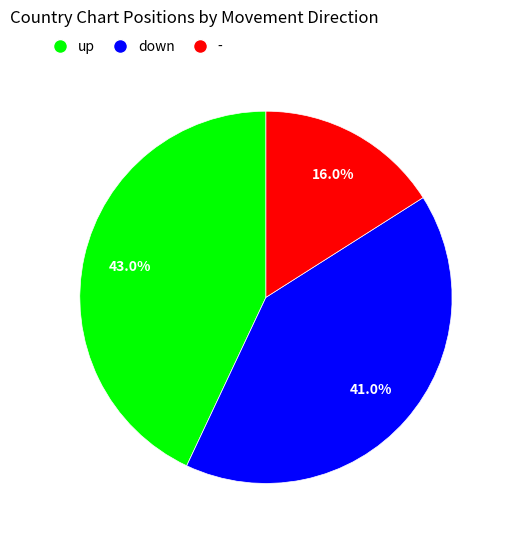

What percentage is NOT represented by down?

59.0%